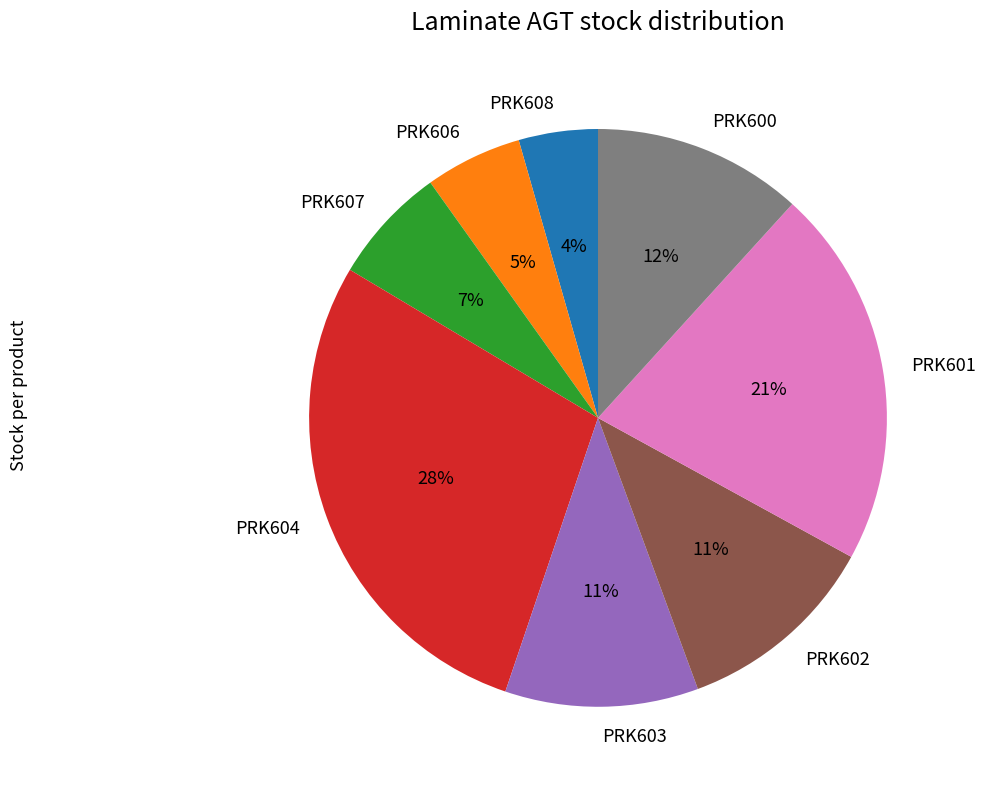

Is there any slice that represents more than half of the pie?

No